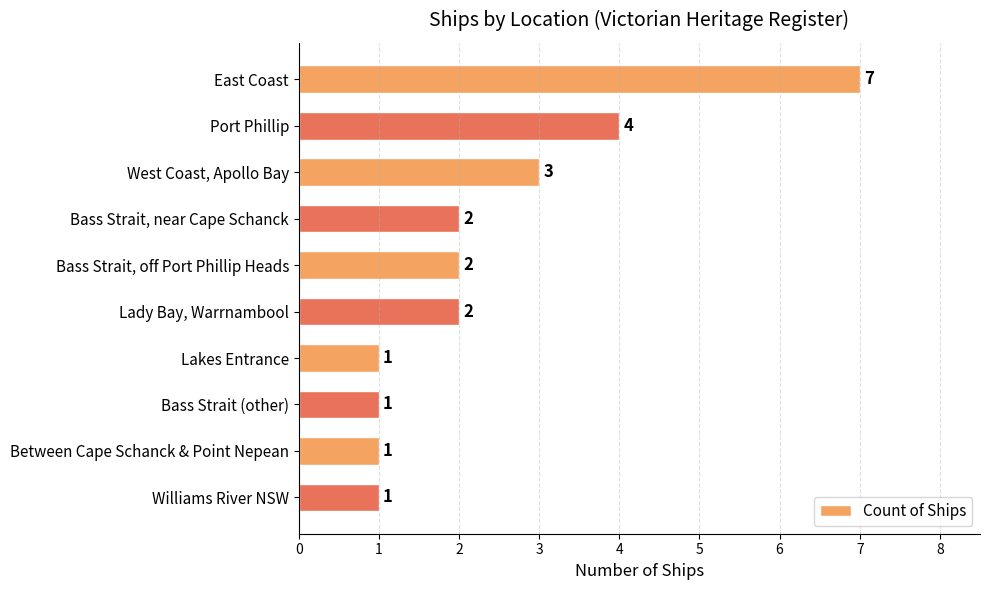

What is the greatest value displayed?

7